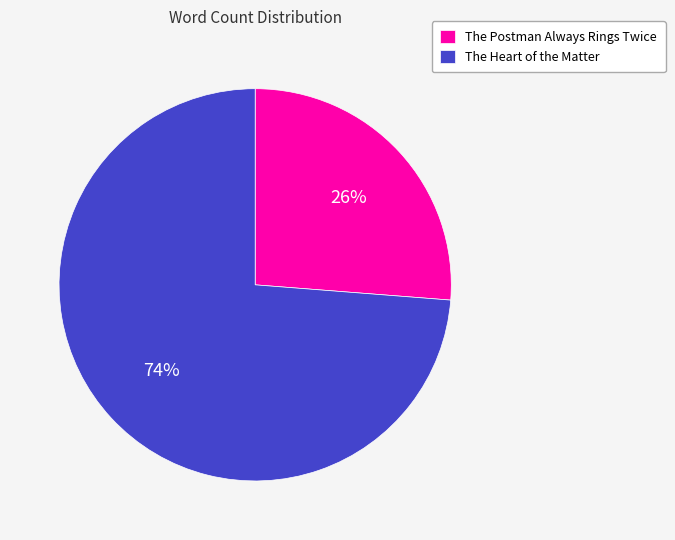

To the nearest percent, what is the difference between the largest and smallest slice percentages?

48%